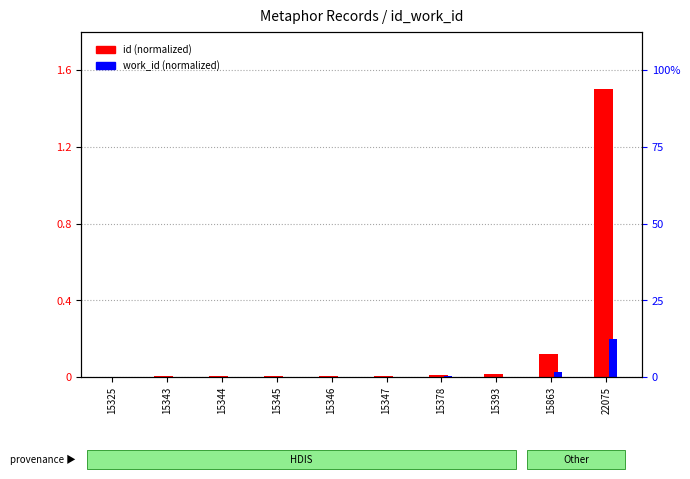

What is the average value of the id (normalized) series?

0.2